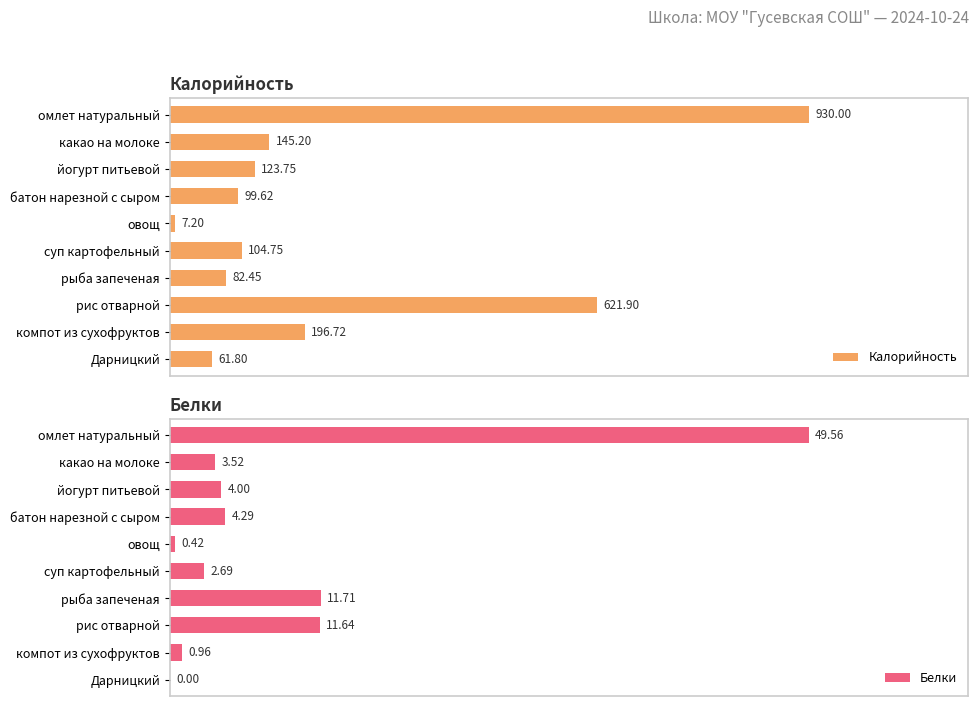

How many distinct data groups are displayed?

2